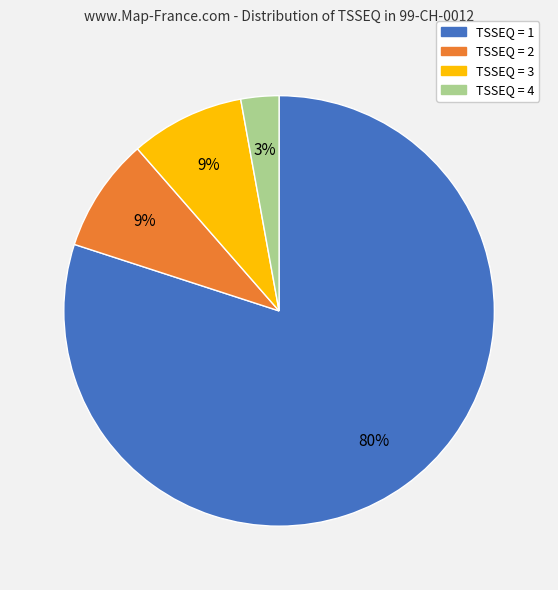

Is there any slice that represents more than half of the pie?

Yes